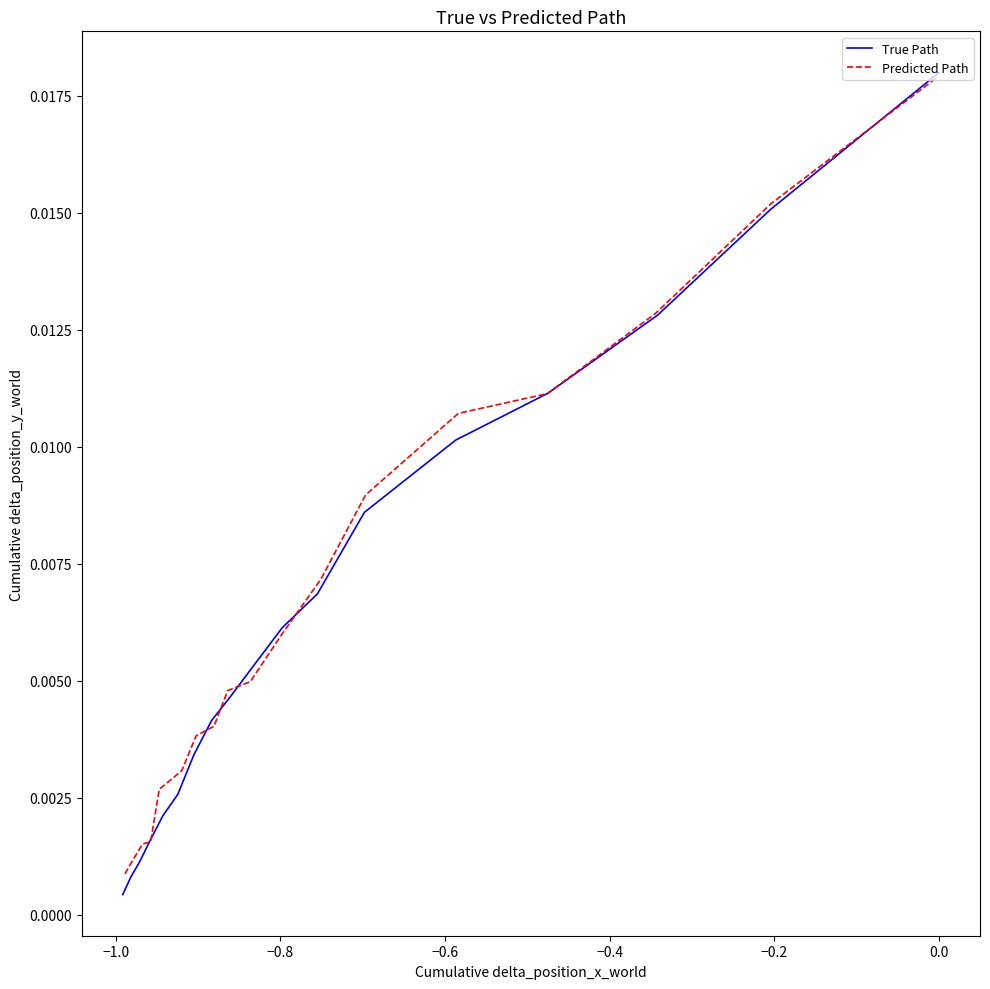

True or false: True Path has more than 2 interior local peaks.

False